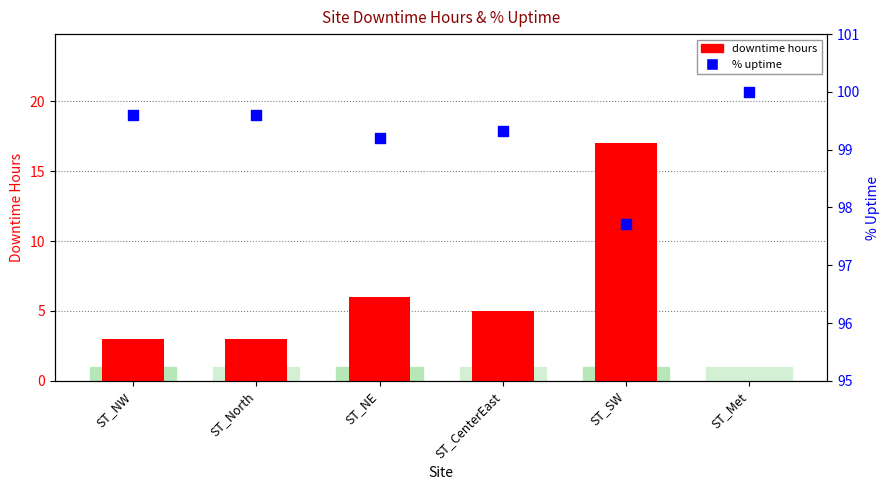

Which series reaches the maximum Y coordinate?

% uptime